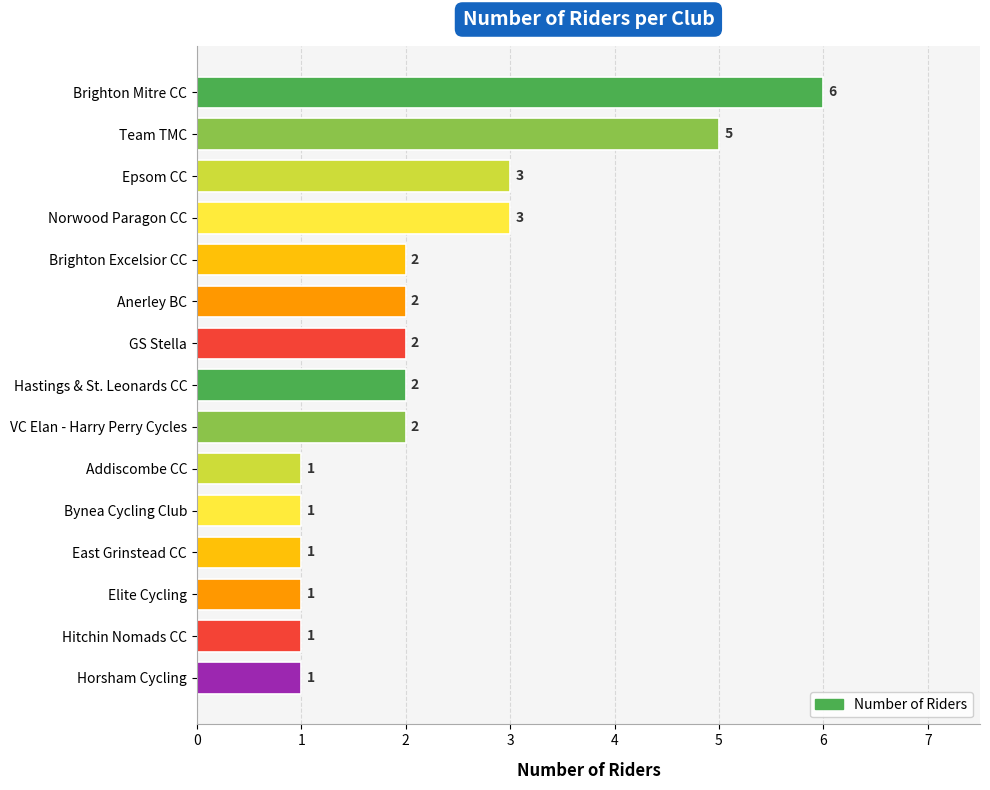

Count the number of categories in the chart.

15